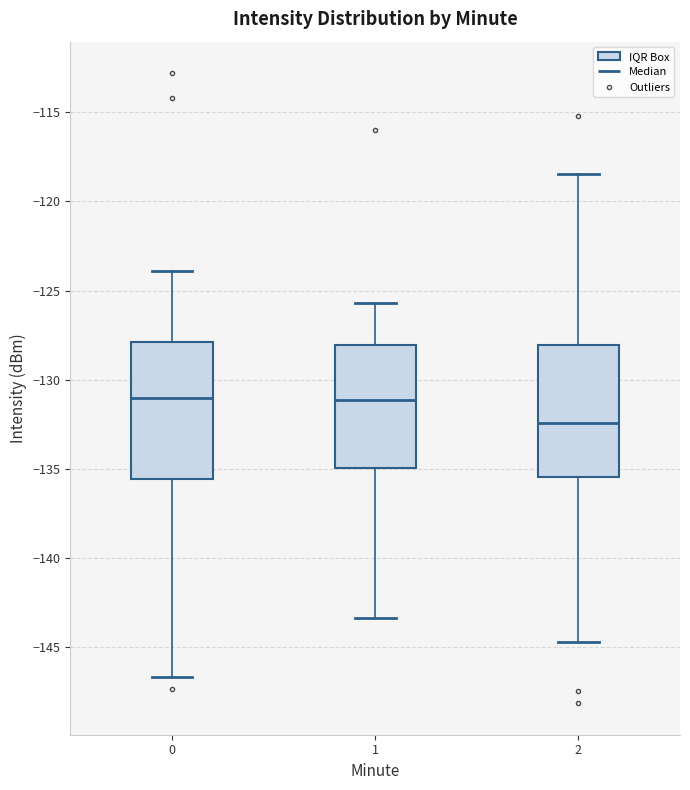

Reading left to right, transcribe this box plot: for each box, give where its median line is, the range the box spans, and where its two whiskers end, as read against the y-axis. The values are not printed on the chart, so give them approximately, as read against the axis.

0: median -131.0, box -135.5 to -128.0, whiskers -146.5 to -124.0
1: median -131.0, box -135.0 to -128.0, whiskers -143.5 to -125.5
2: median -132.5, box -135.5 to -128.0, whiskers -144.5 to -118.5